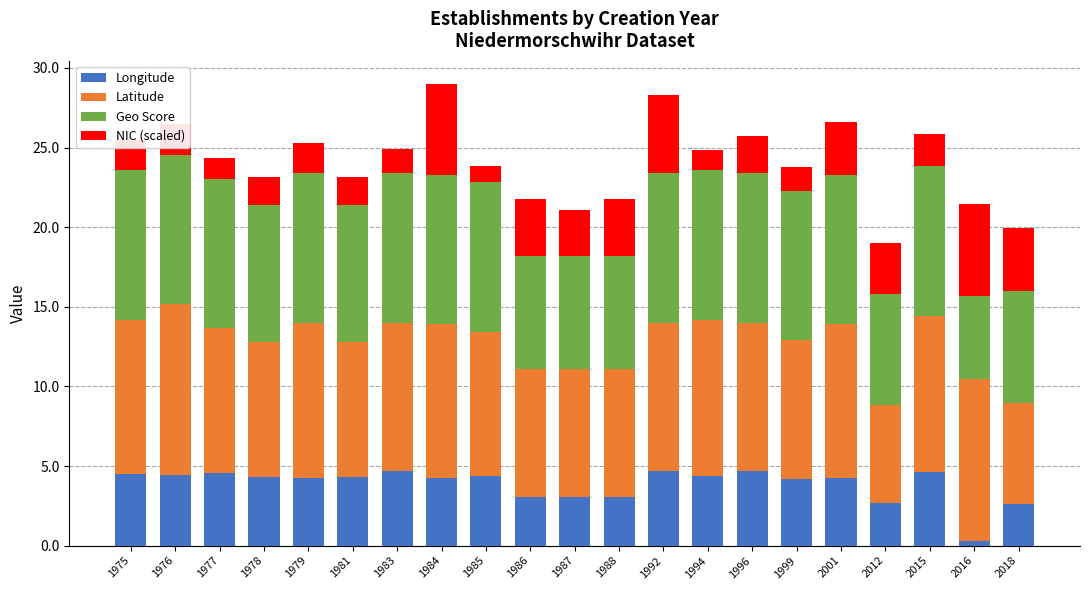

The value of Longitude at 2012 is 2.7. True or false?

True